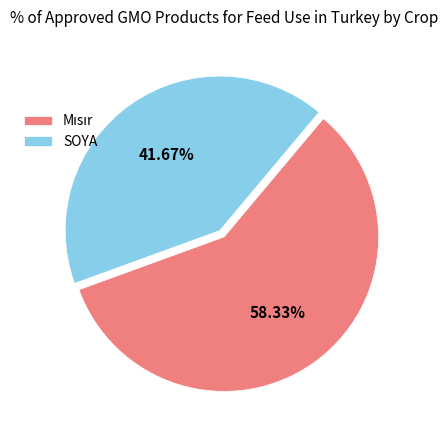

Which category has the smallest portion of the pie?

SOYA